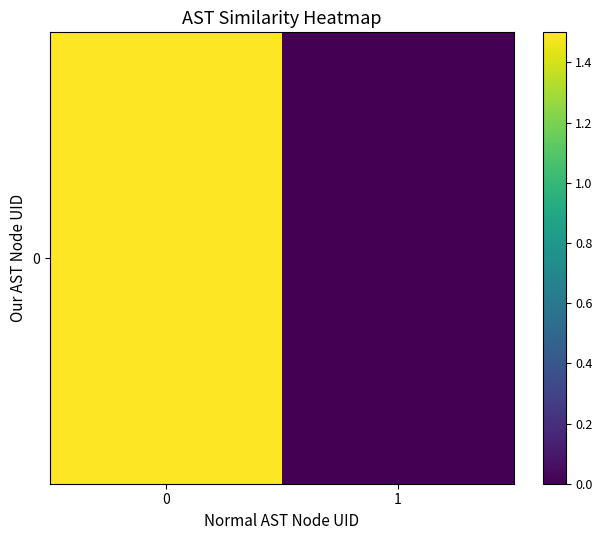

How many values are between 0 and 1?

1